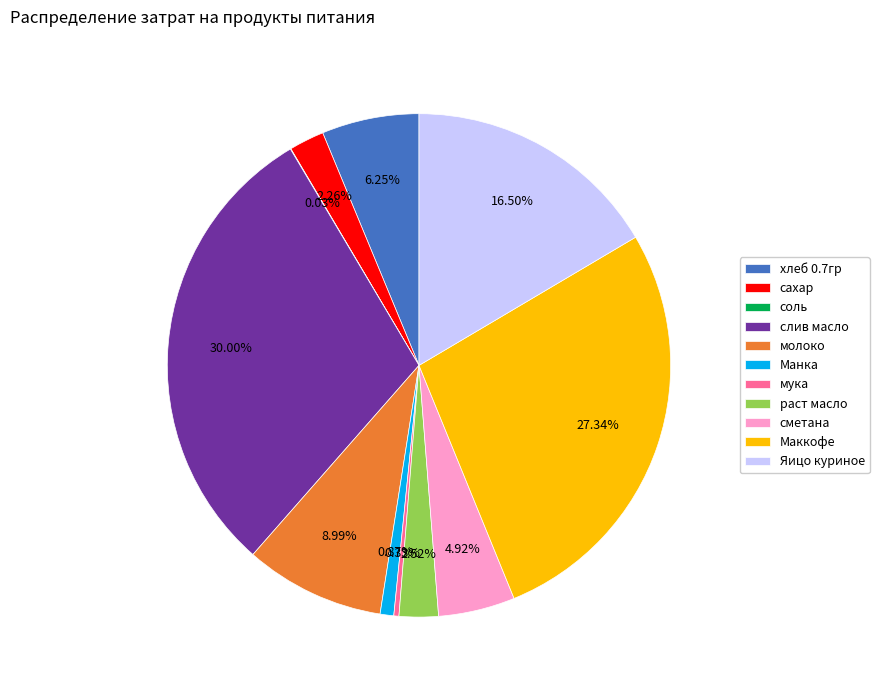

Does молоко represent more than half of the total?

No